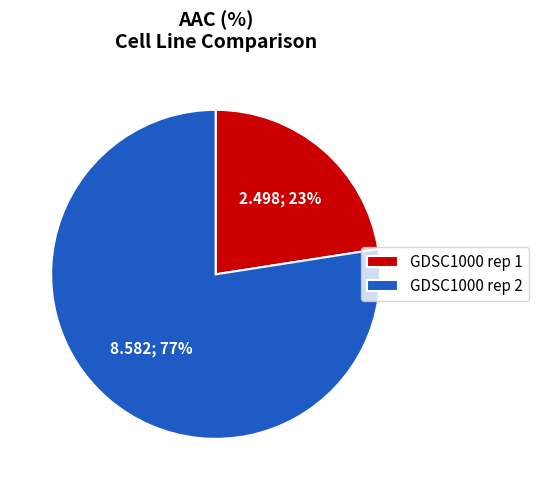

To the nearest percent, what percentage of the pie is GDSC1000 rep 2?

77%